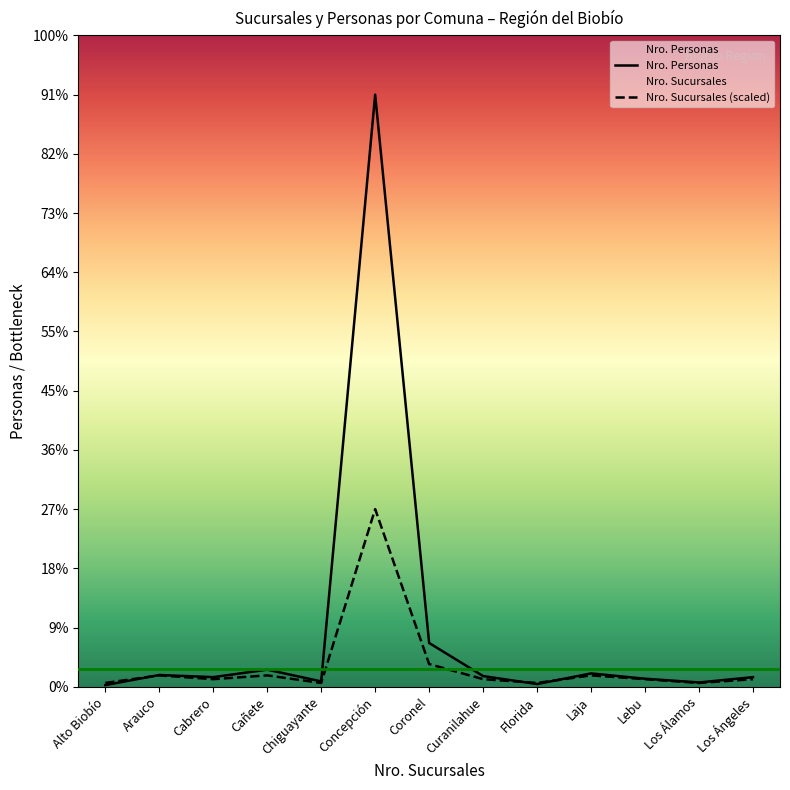

What is the greatest value displayed?

1110.0